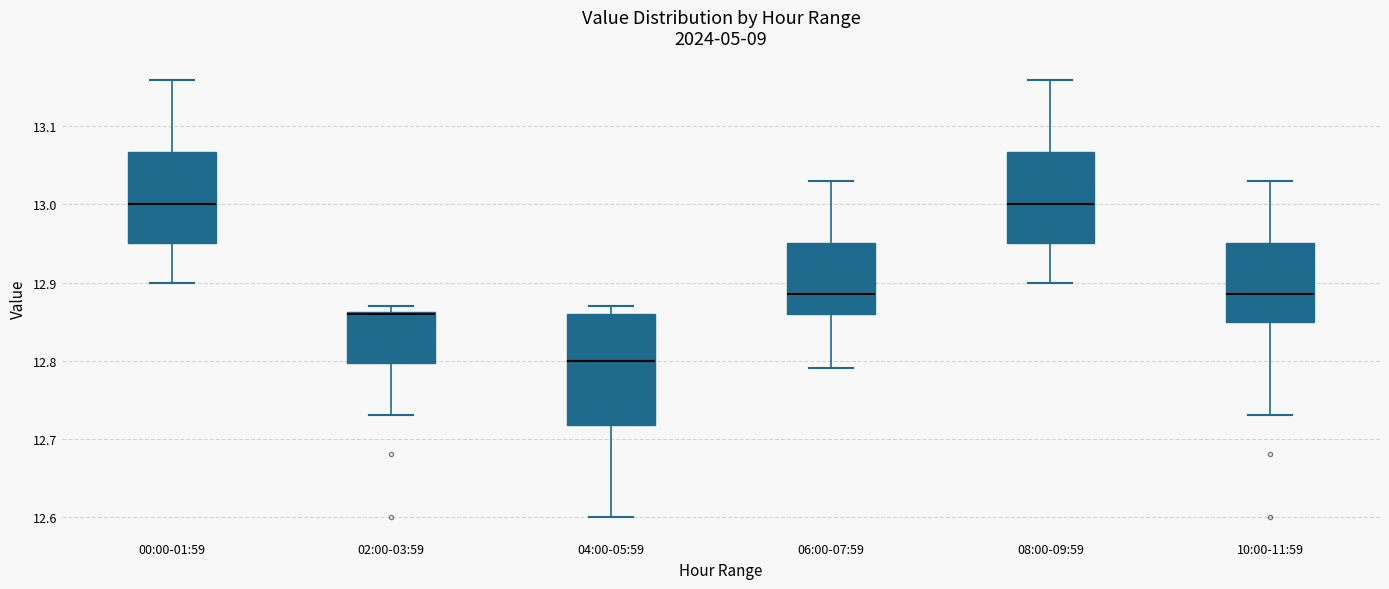

Reading left to right, transcribe this box plot: for each box, give where its median line is, the range the box spans, and where its two whiskers end, as read against the y-axis. The values are not printed on the chart, so give them approximately, as read against the axis.

00:00-01:59: median 13.00, box 12.95 to 13.07, whiskers 12.90 to 13.16
02:00-03:59: median 12.86, box 12.80 to 12.86, whiskers 12.73 to 12.87
04:00-05:59: median 12.80, box 12.72 to 12.86, whiskers 12.60 to 12.87
06:00-07:59: median 12.89, box 12.86 to 12.95, whiskers 12.79 to 13.03
08:00-09:59: median 13.00, box 12.95 to 13.07, whiskers 12.90 to 13.16
10:00-11:59: median 12.89, box 12.85 to 12.95, whiskers 12.73 to 13.03